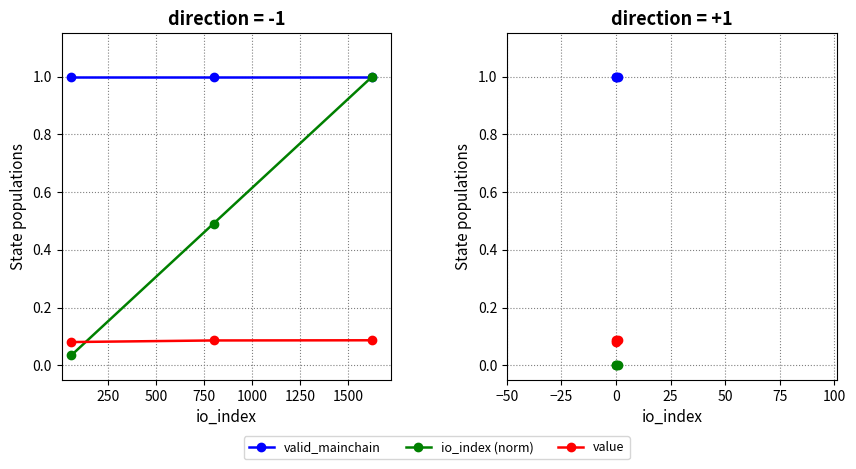

How many lines are shown in the chart?

3